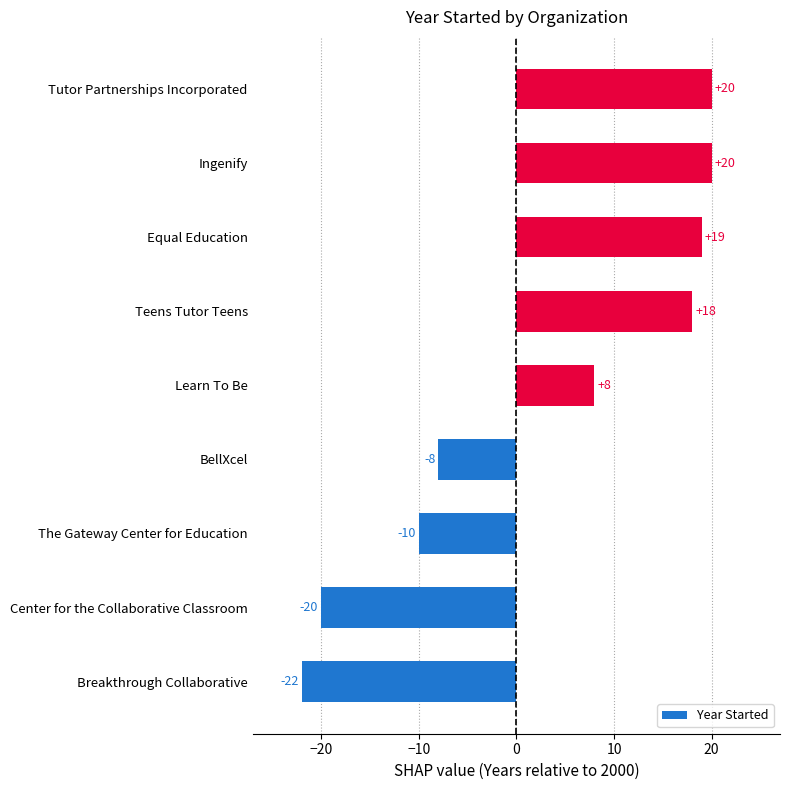

What is the difference between the maximum and minimum values?

42